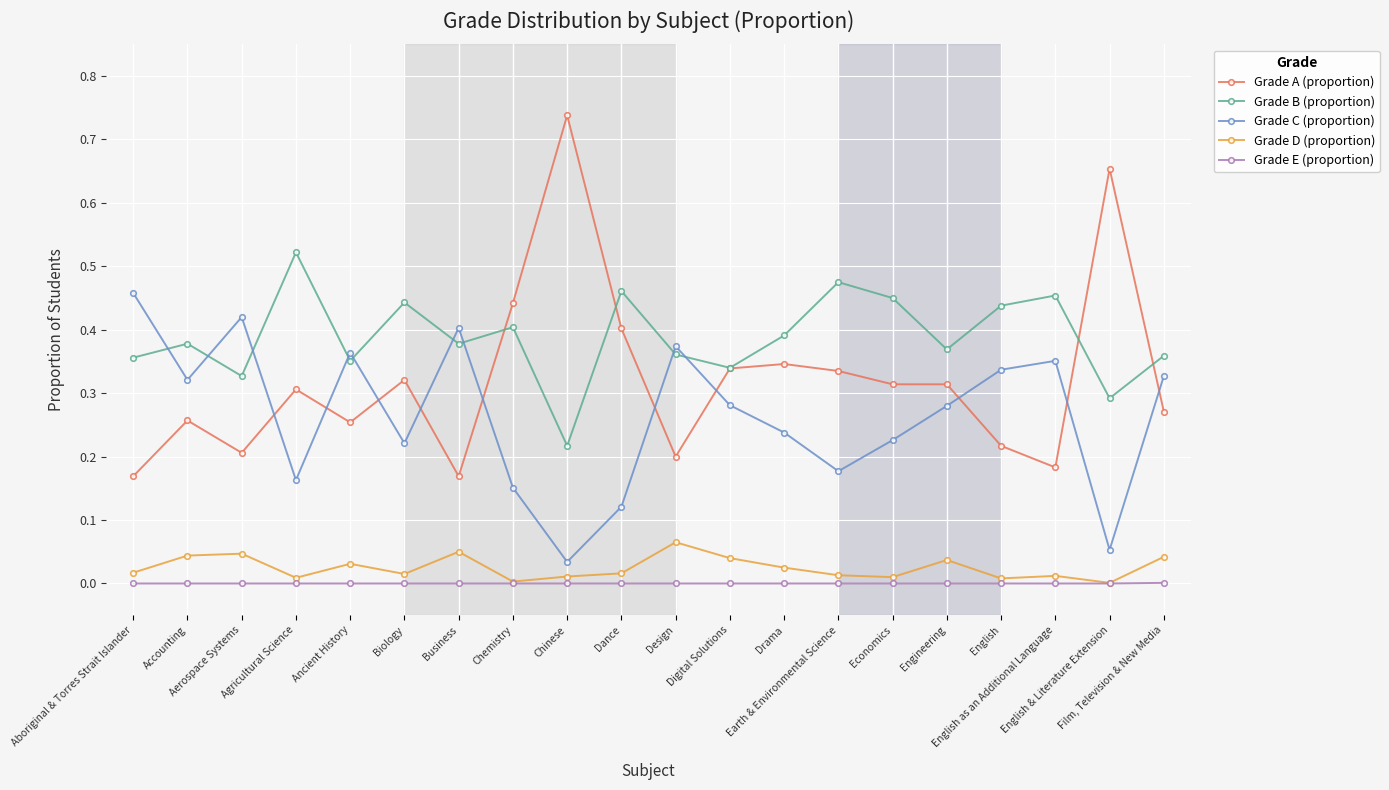

Which series has the largest total across all categories?

Grade B (proportion)